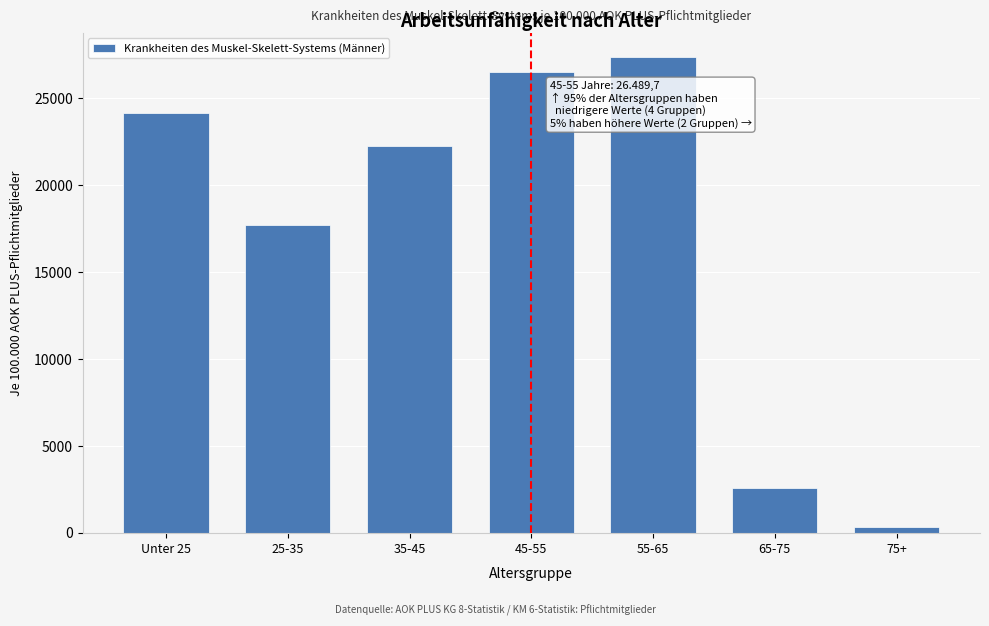

Reading left to right, transcribe all the data shown in this chart.

Unter 25=24143.8	25-35=17737.3	35-45=22236.9	45-55=26489.7	55-65=27406.9	65-75=2585.8	75+=301.2